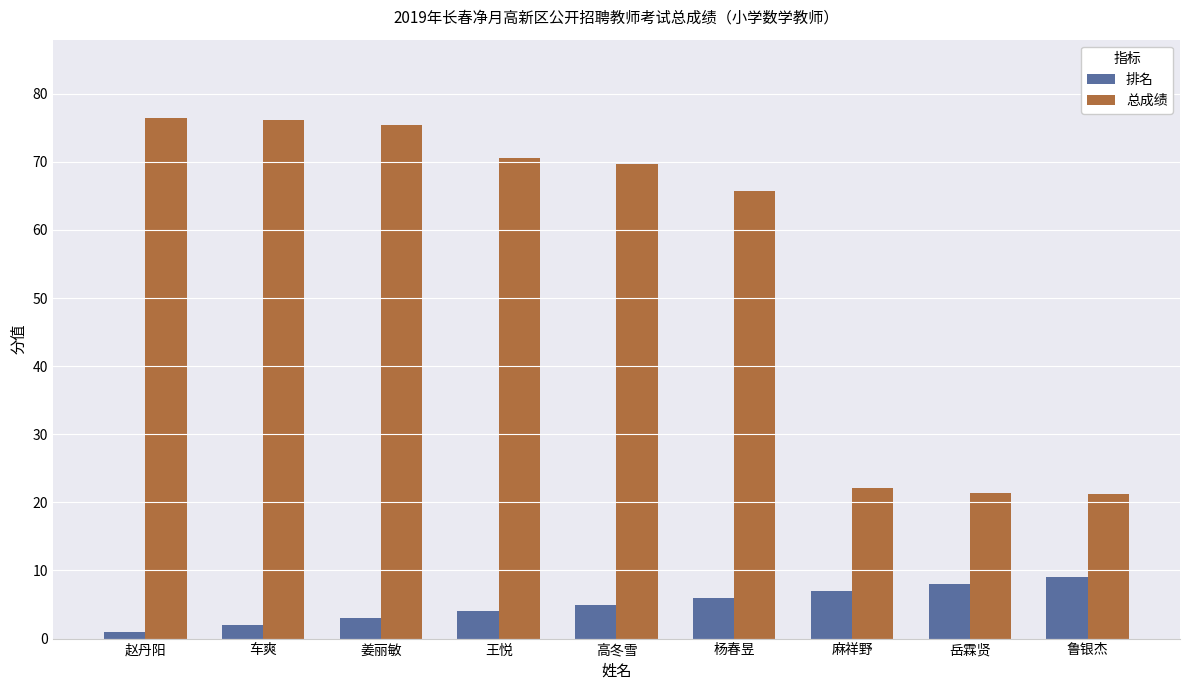

How many distinct data groups are displayed?

2